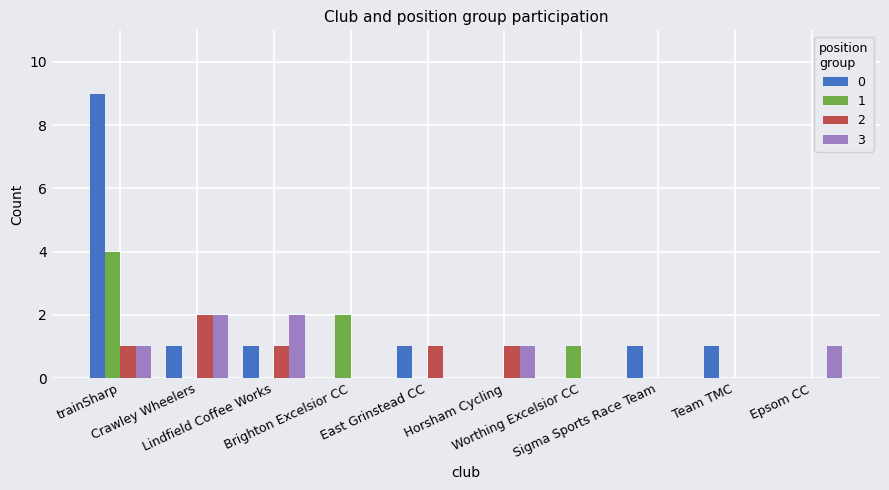

Which series has the widest spread of values?

0